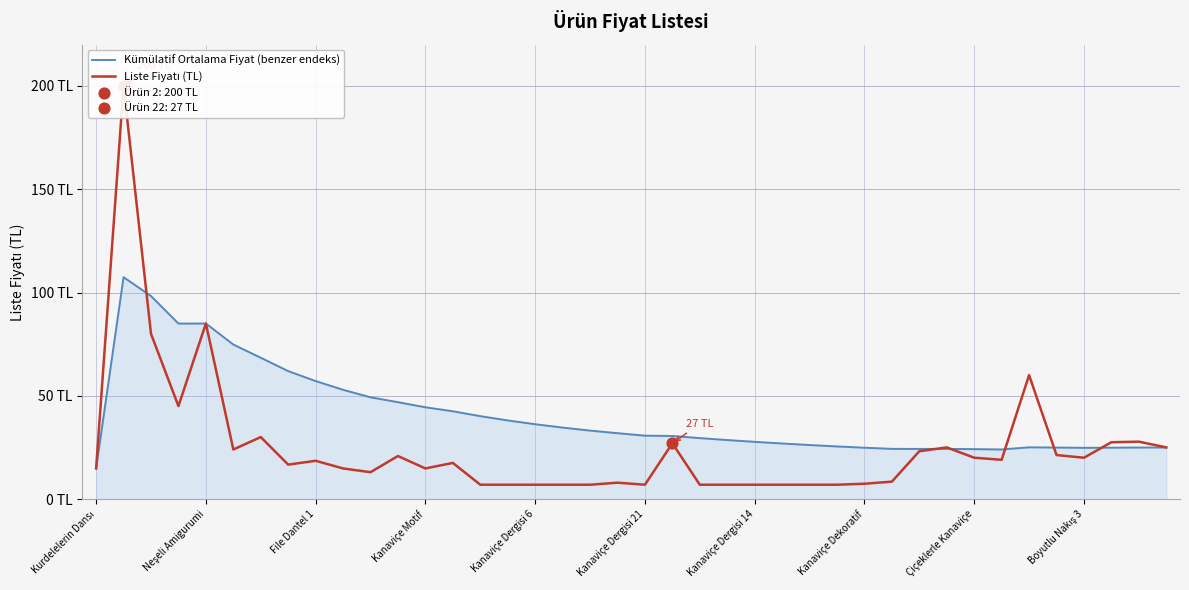

What are all the series names shown in the legend?

Kümülatif Ortalama Fiyat (benzer endeks), Liste Fiyatı (TL)